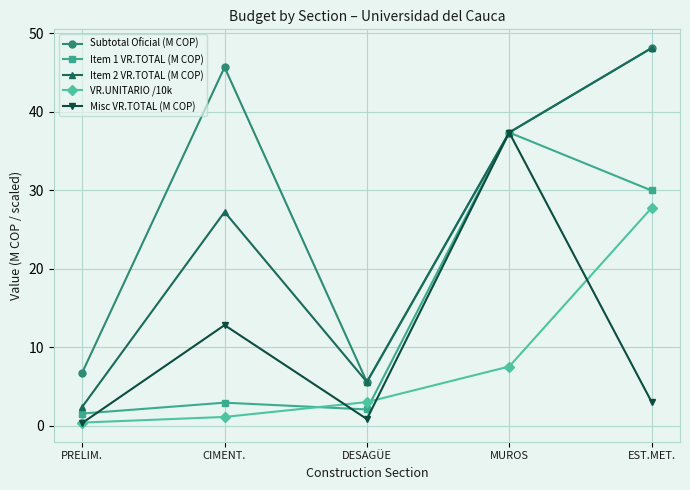

The Item 1 VR.TOTAL (M COP) series shows 2.1 at DESAGÜE. True or false?

True